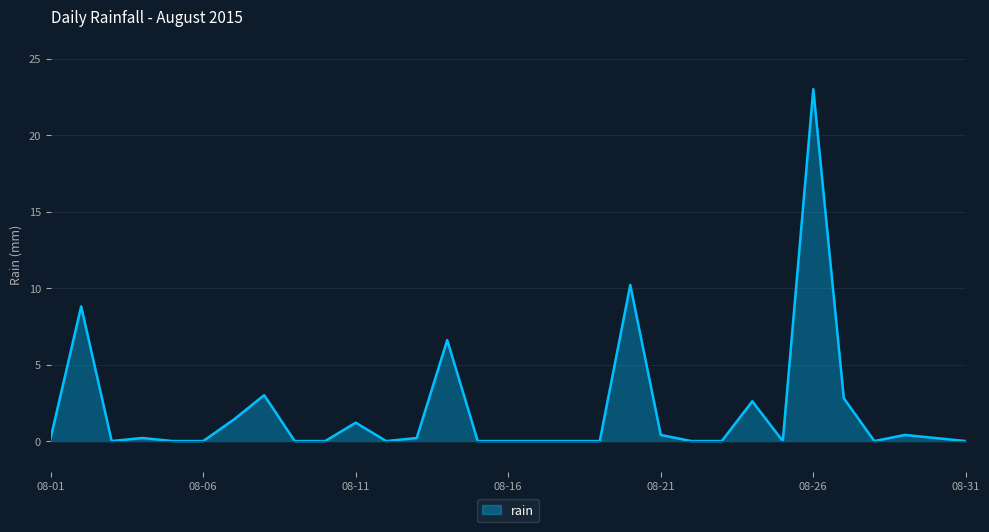

What is the difference between the maximum and minimum values?

23.0